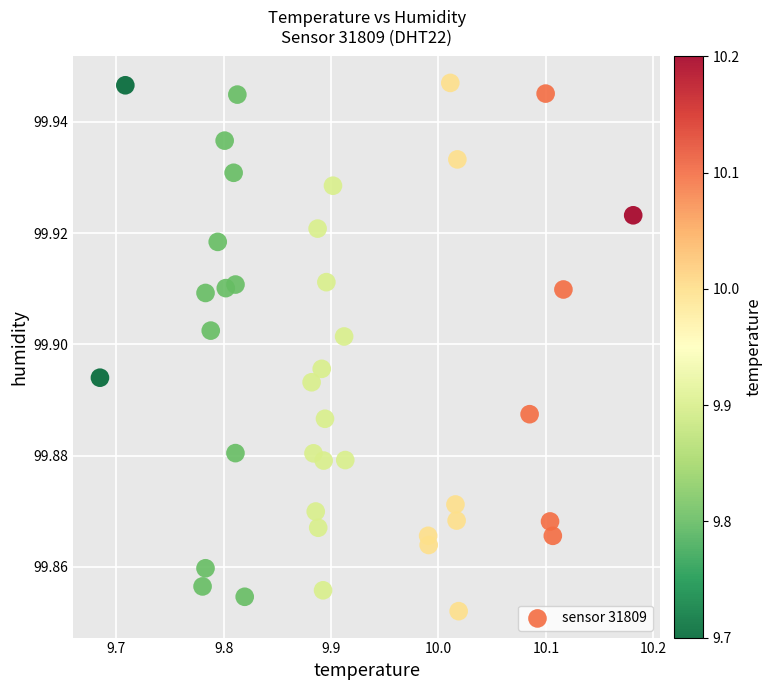

What is the range of X values (max minus min)?

0.5